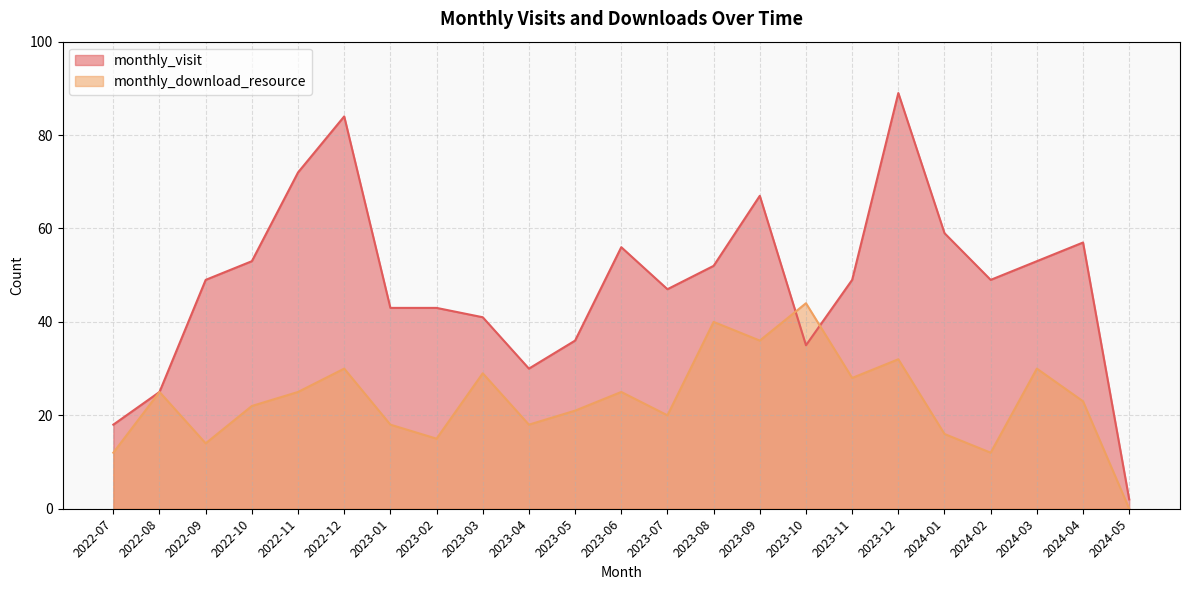

True or false: monthly_visit has more than 0 interior local peaks.

True